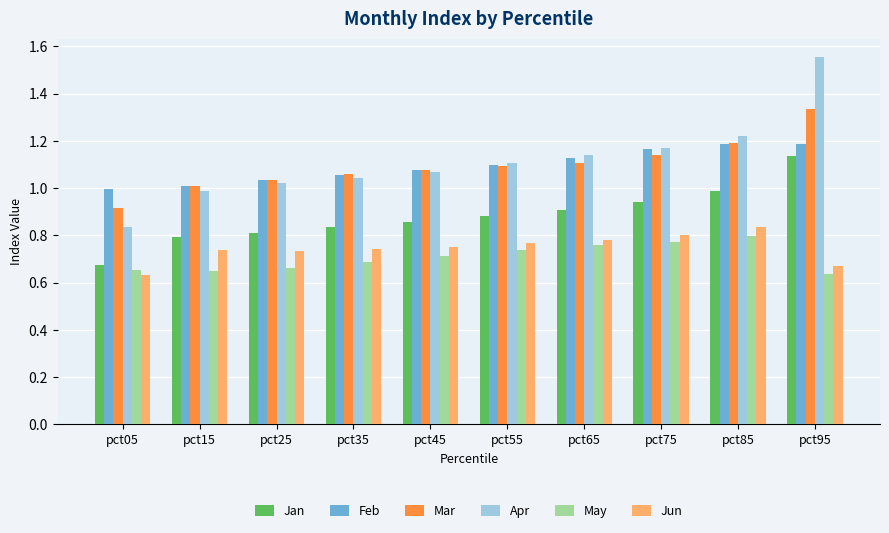

At which category is the sum across all series the highest?

pct95